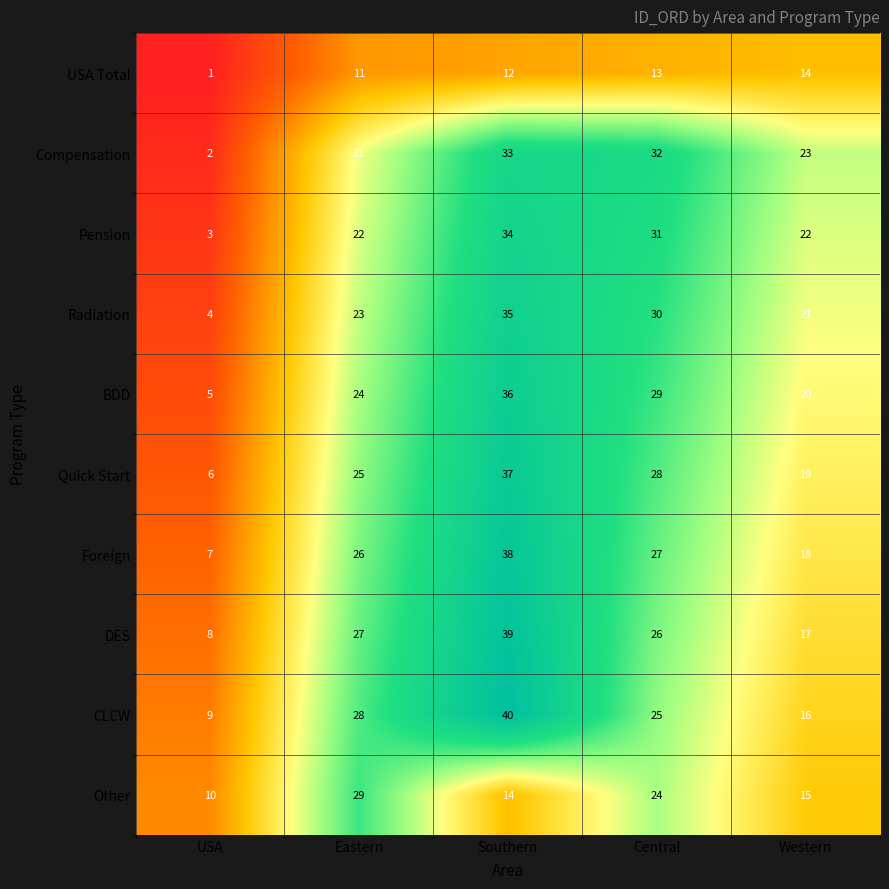

What is the difference between the Quick Start values at Central and Eastern?

3